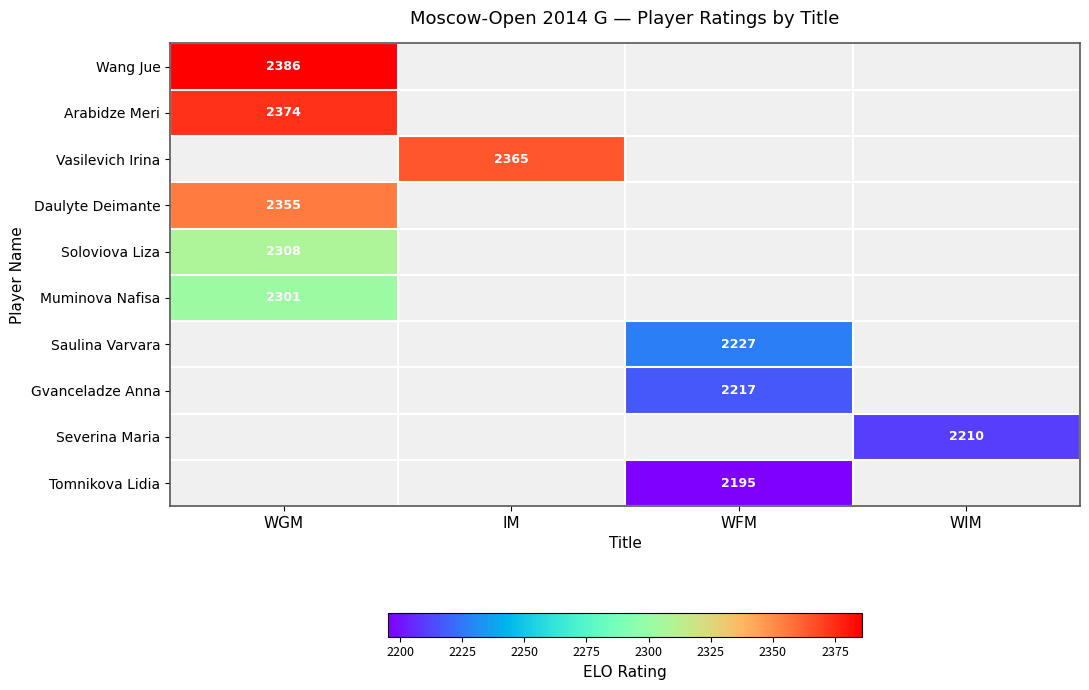

The value of Vasilevich Irina at IM is 2365. True or false?

True